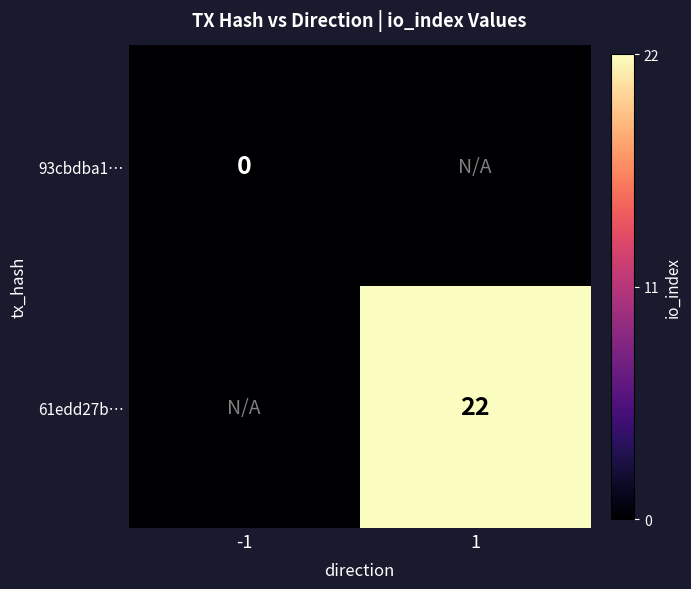

How many distinct data groups are displayed?

2